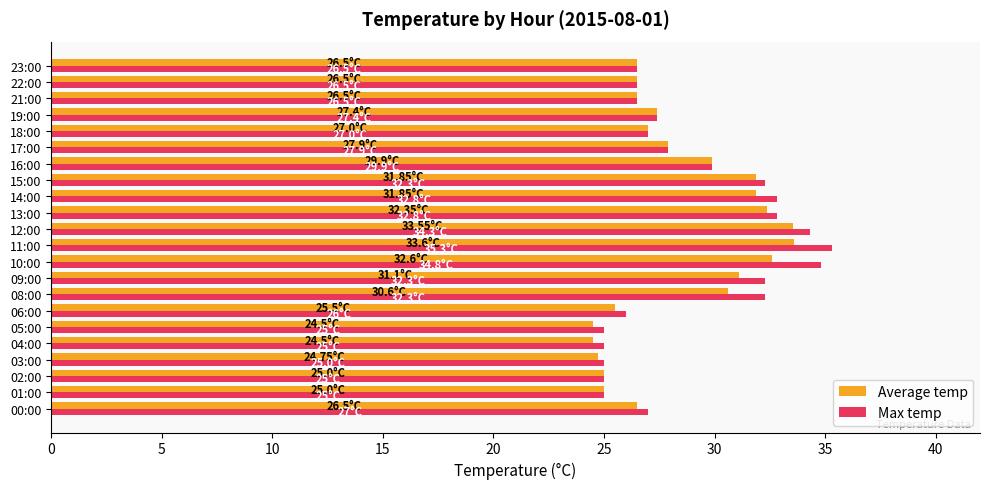

What is the average value of the Average temp series?

28.4